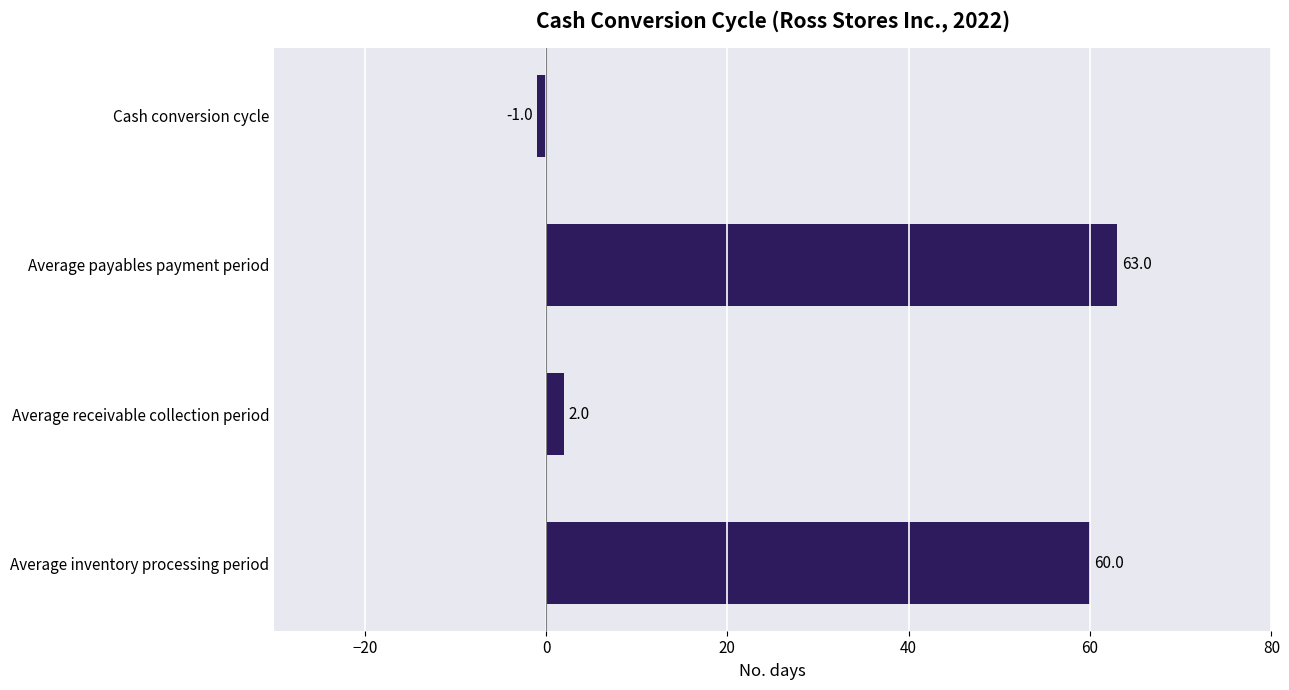

Rank the categories by value from highest to lowest.

Average payables payment period, Average inventory processing period, Average receivable collection period, Cash conversion cycle